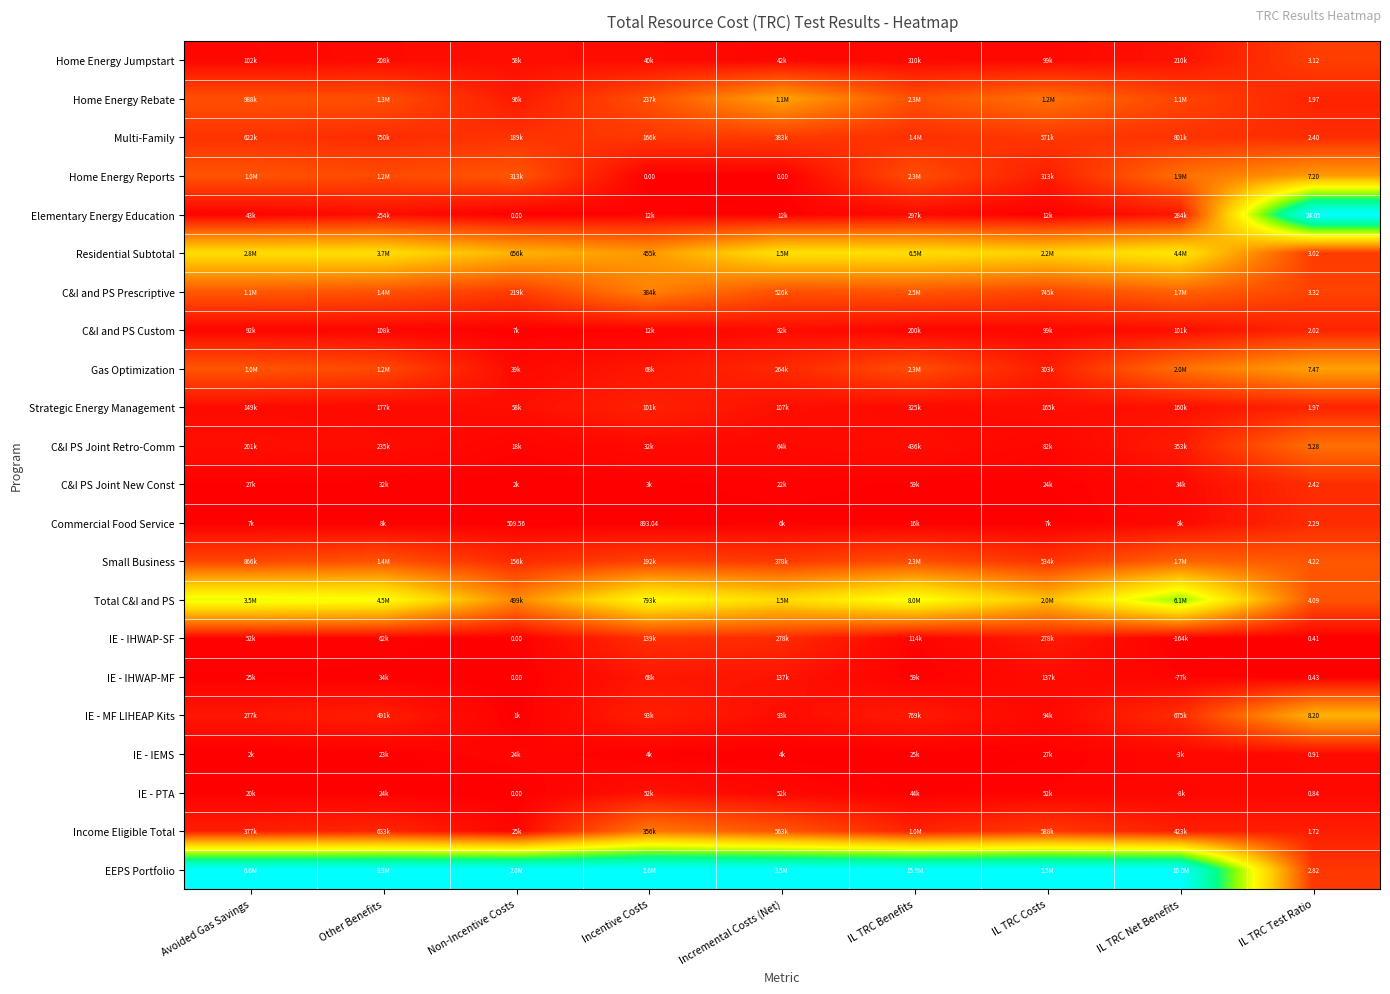

How many series are shown in this chart?

22